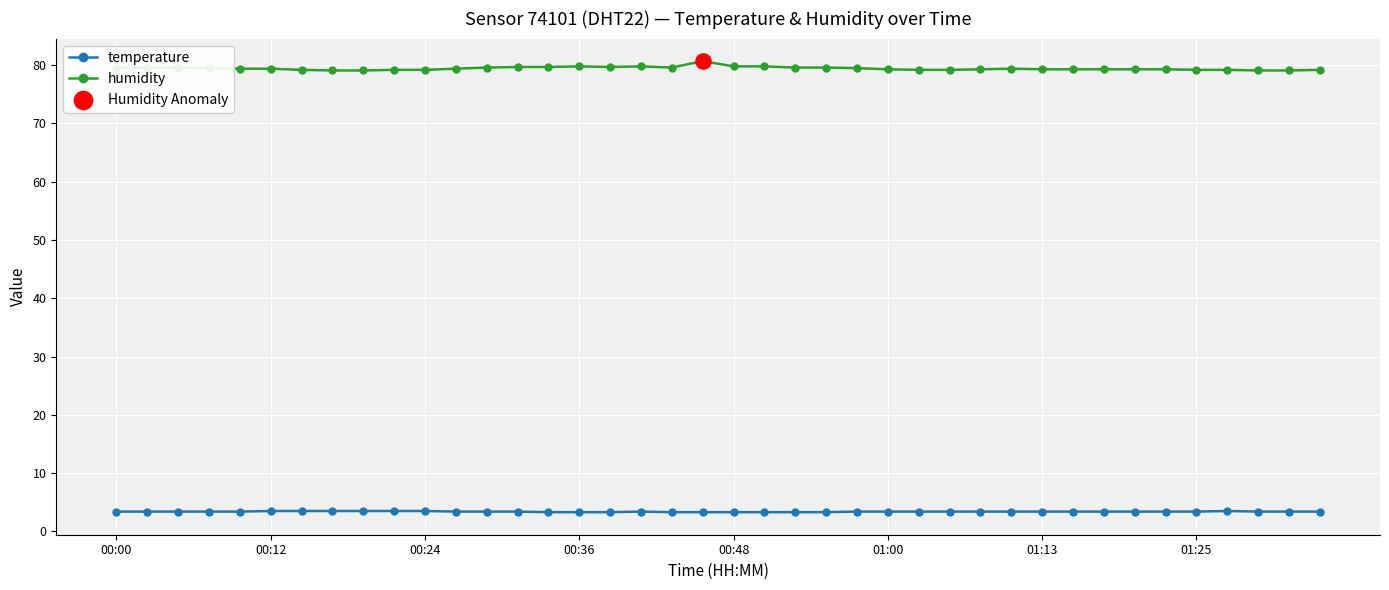

What is the sum of all temperature values?

135.8